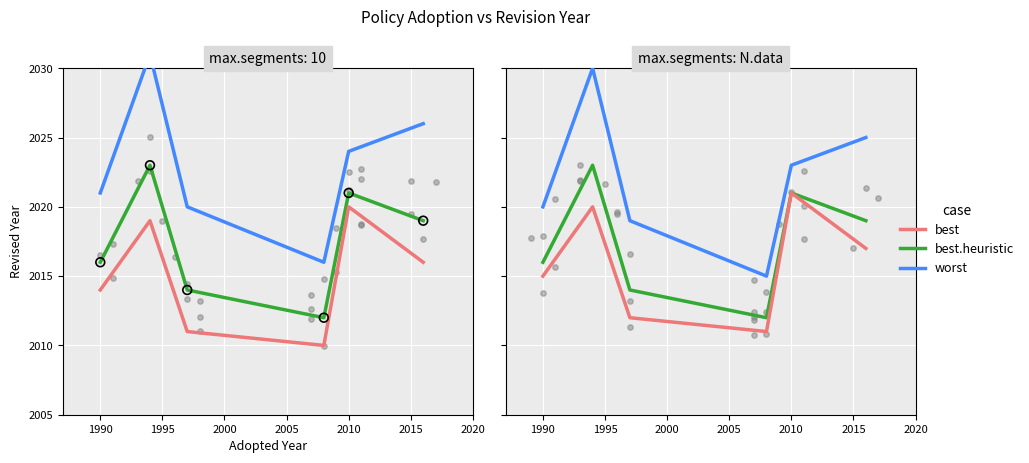

Which series reaches the maximum Y coordinate?

worst